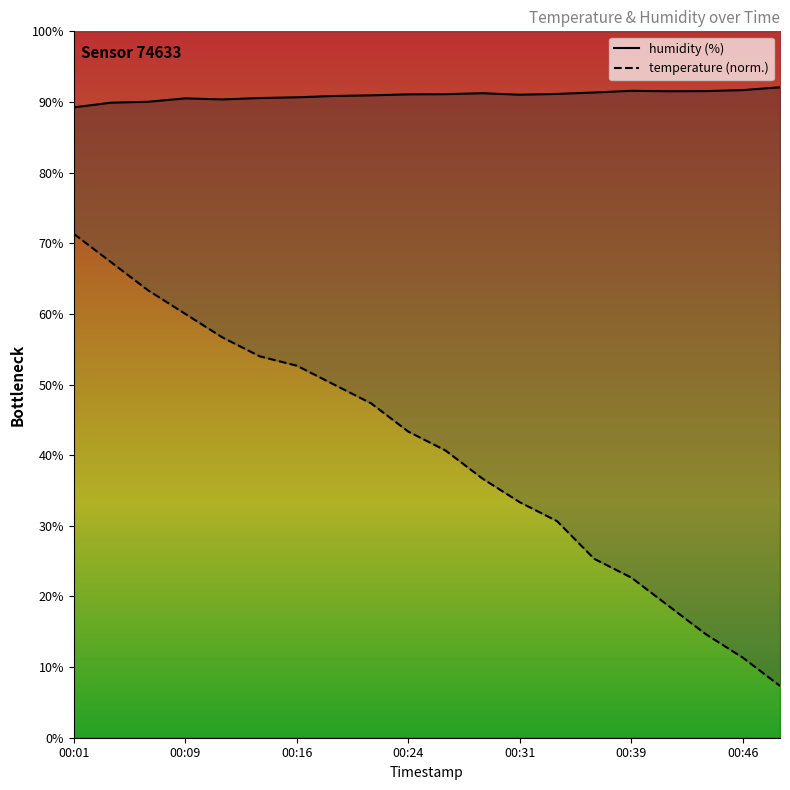

What are all the series names shown in the legend?

temperature, humidity